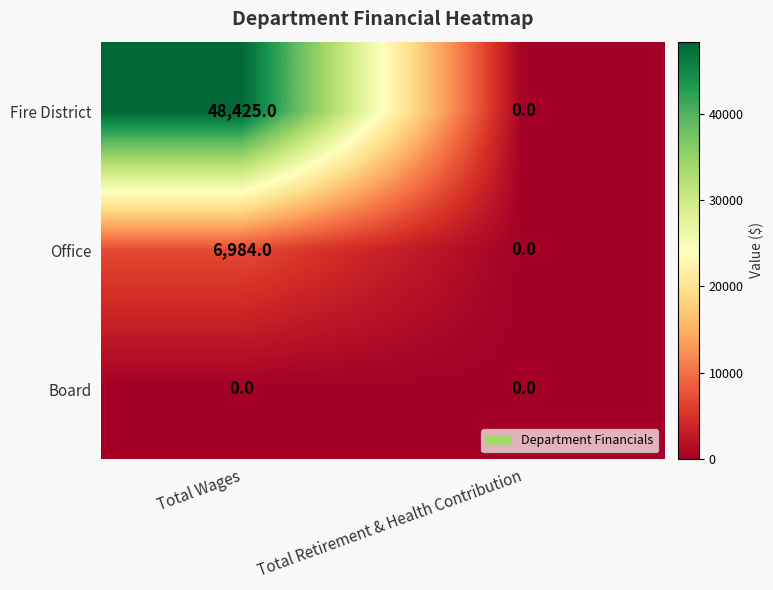

At Total Wages, list the series in order from smallest to largest.

Board, Office, Fire District